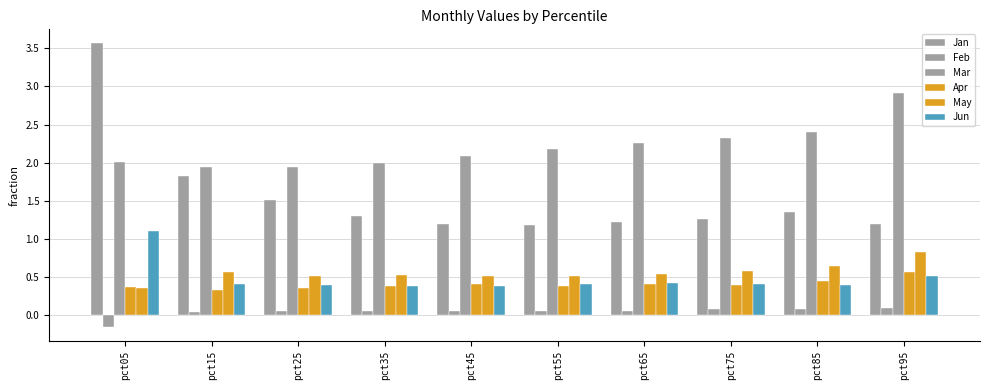

Are the bars grouped side by side (vs. stacked)?

Yes